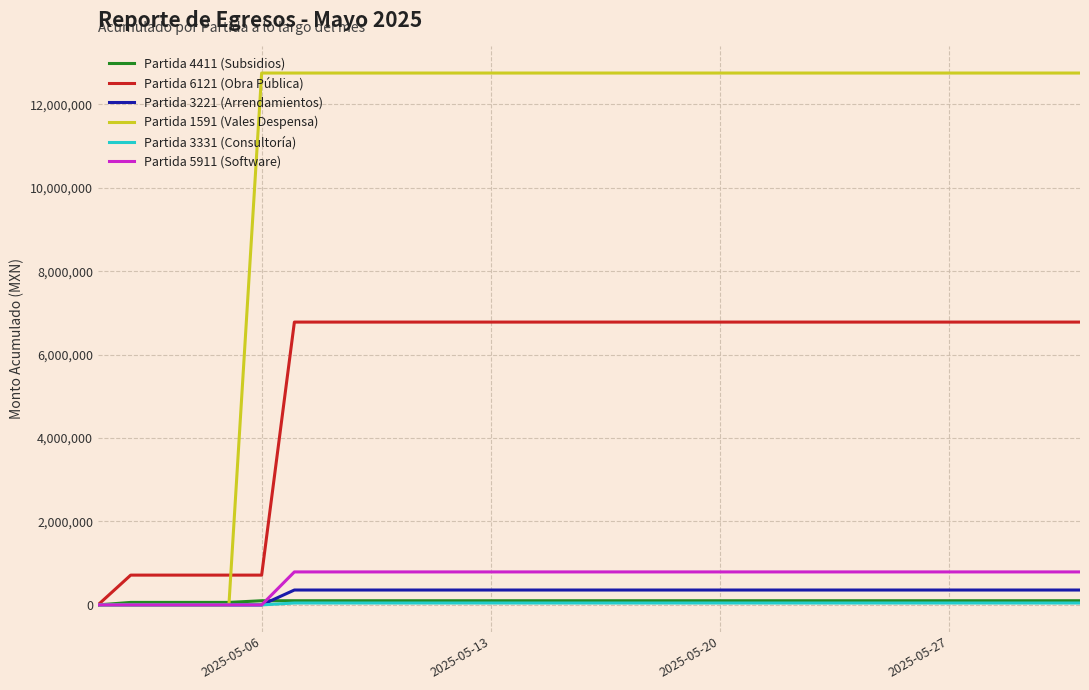

What is the greatest value displayed?

12750204.7